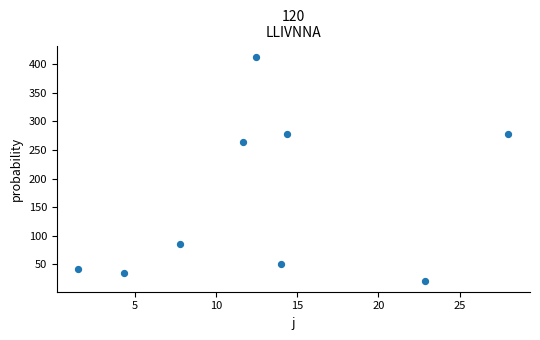

What Y value in the scatter plot is closest to 217?

263.8